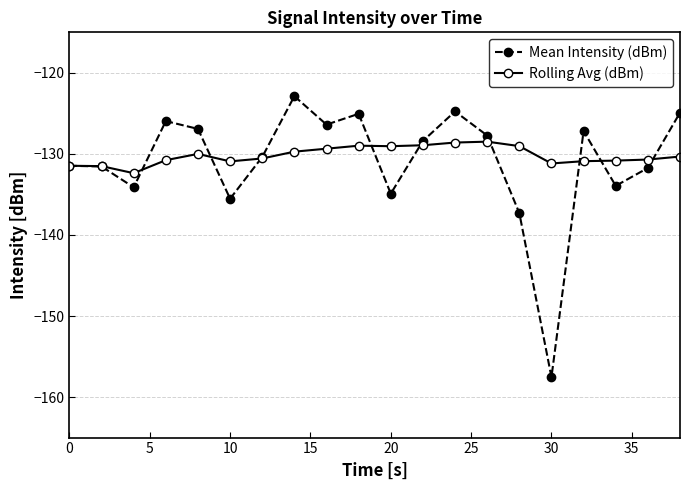

What is the value of the Mean Intensity (dBm) point at the 9th from the left?

-126.4